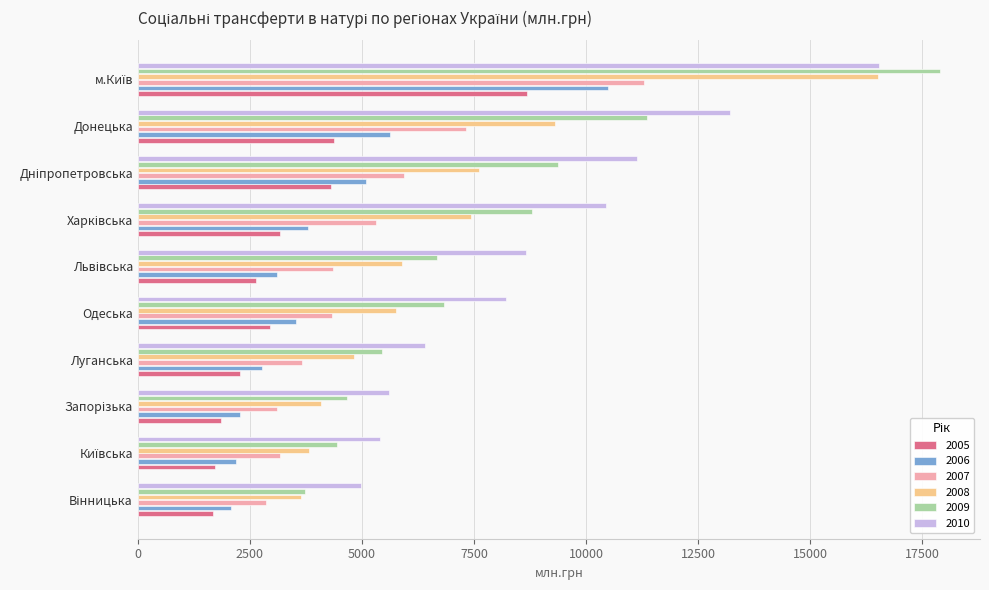

What is the smallest value displayed?

1678